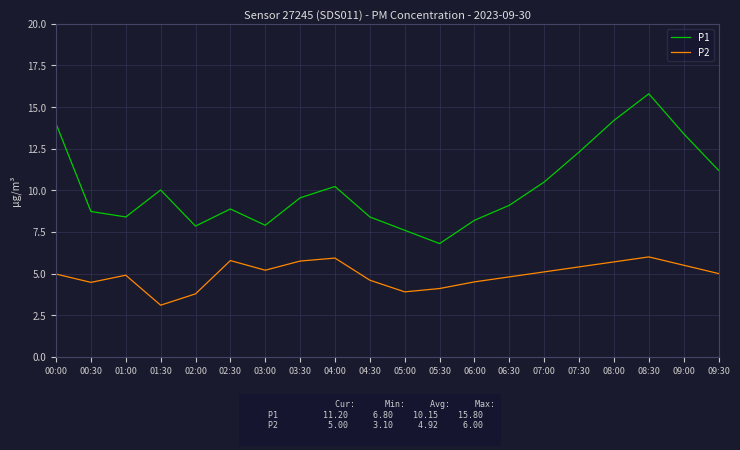

At which category is the sum across all series the highest?

08:30